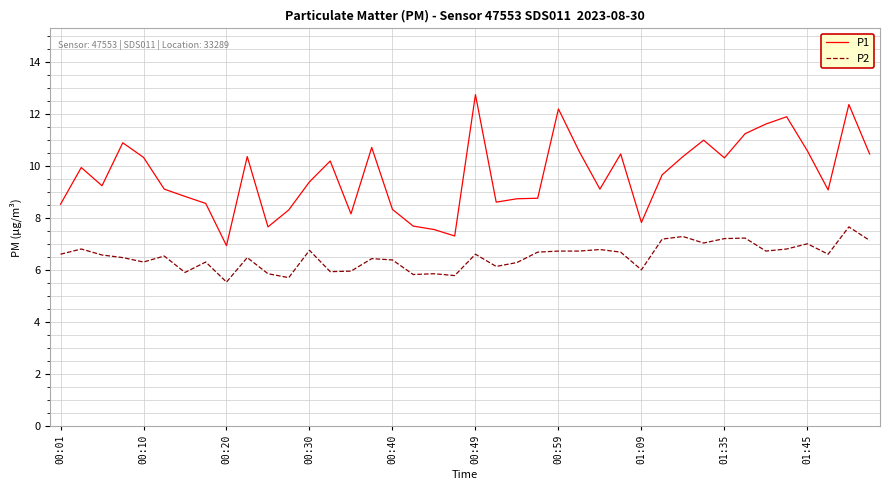

True or false: P2 and P1 intersect in this chart.

False